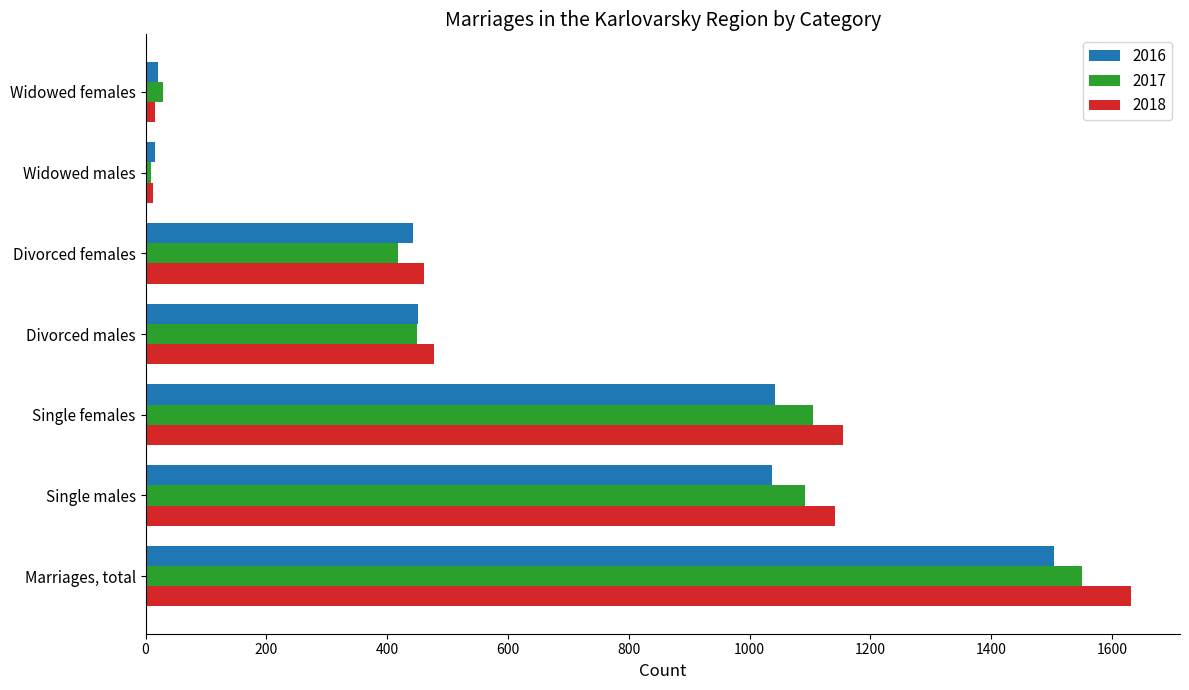

What is the maximum value shown in the chart?

1631